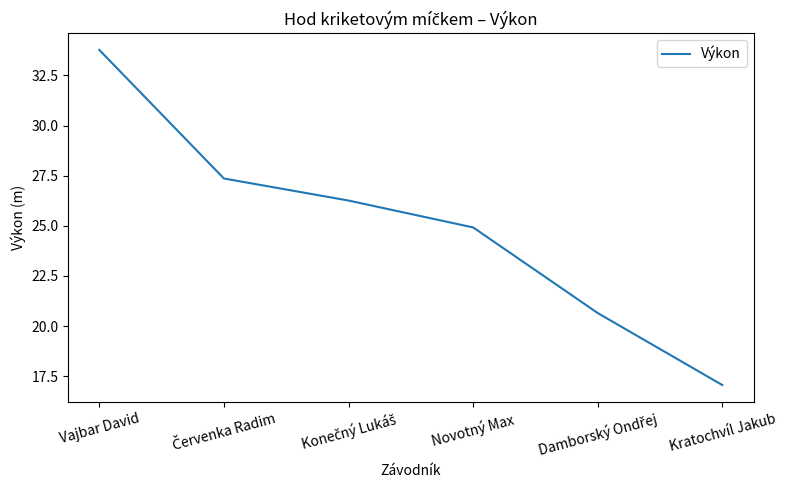

At which label does the data first exceed 26?

Vajbar David